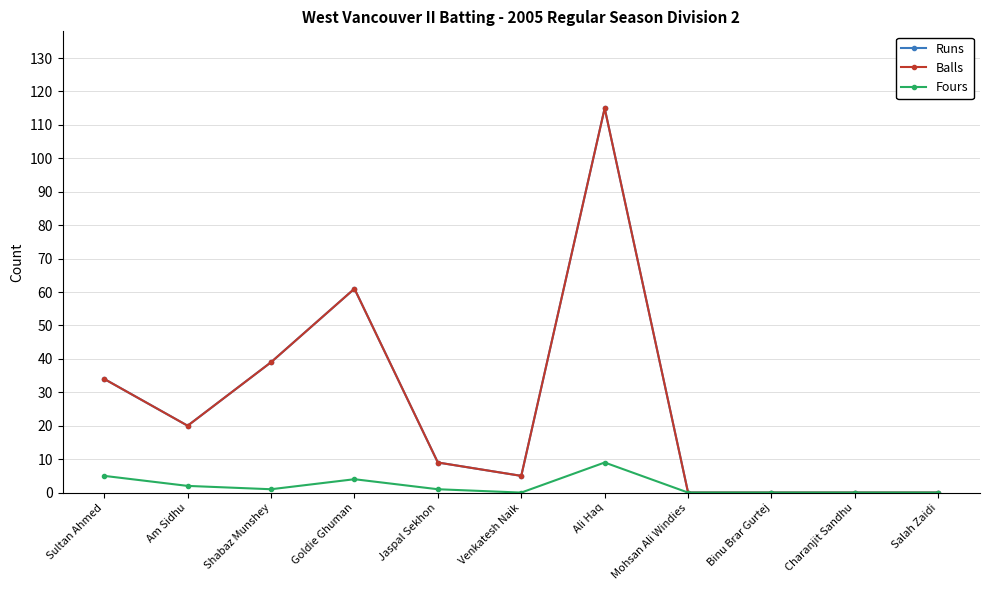

What is the approximate value of Runs at Venkatesh Naik, to the nearest 5?

5